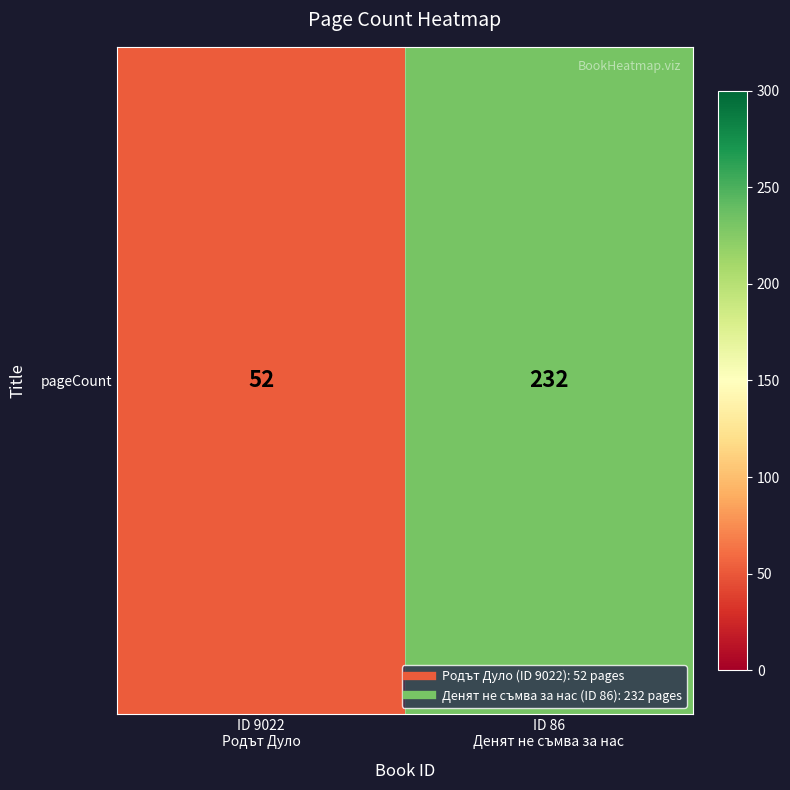

Read the value at ID 86
Денят не съмва за нас.

232